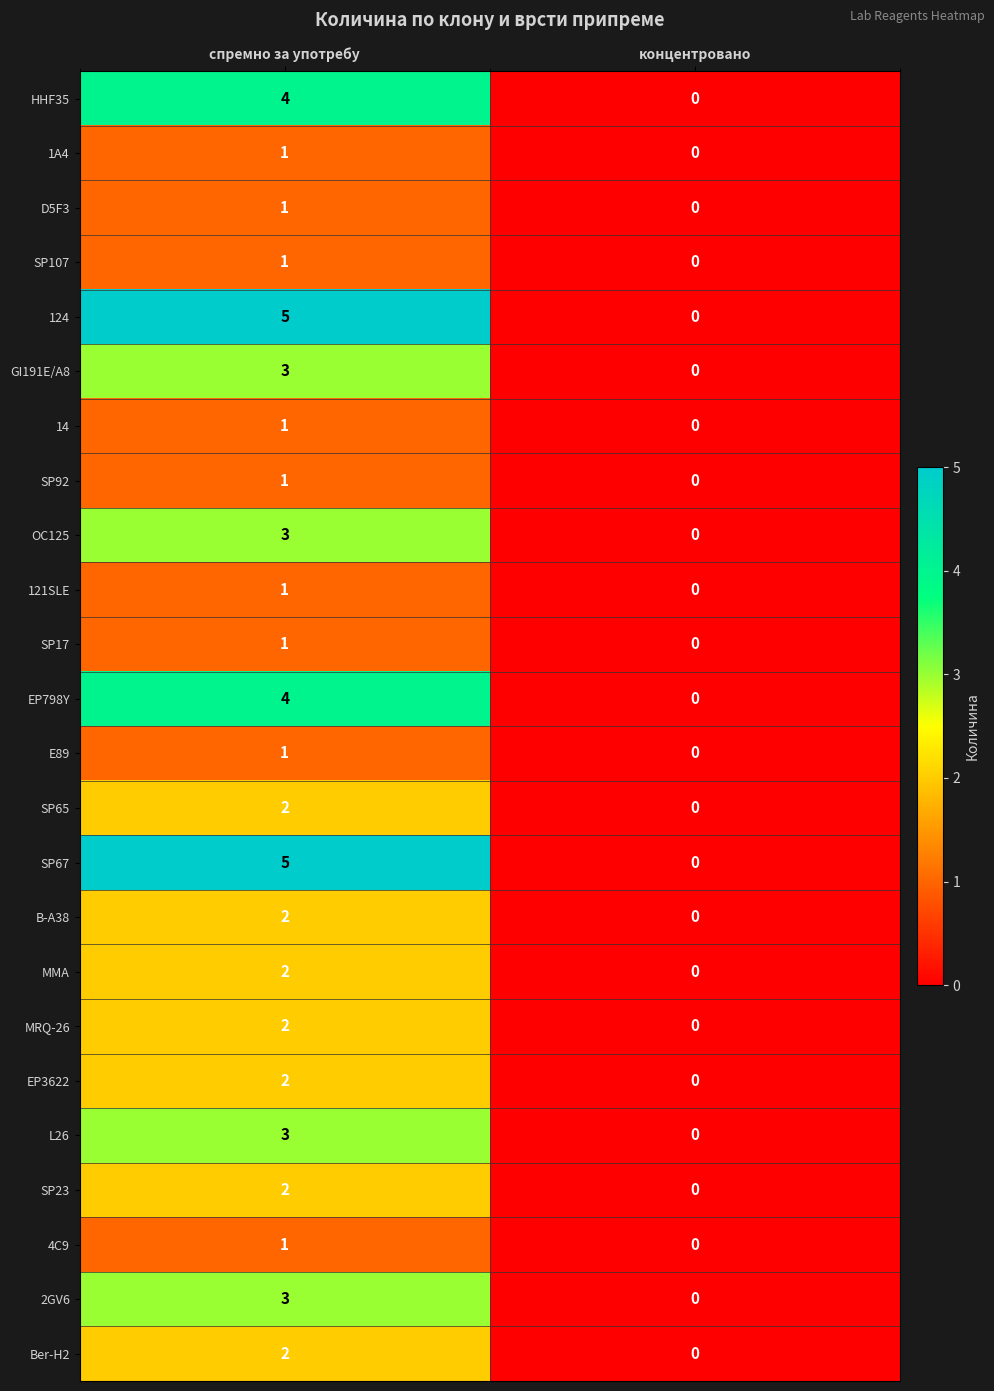

Rank the categories by EP798Y value from highest to lowest.

спремно за употребу, концентровано